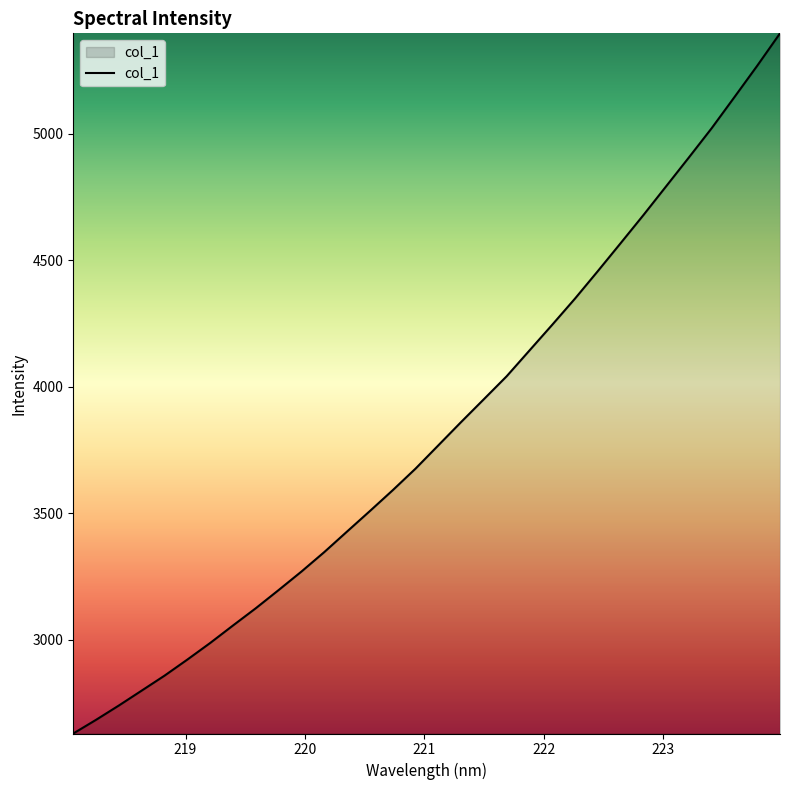

How many lines are shown in the chart?

1